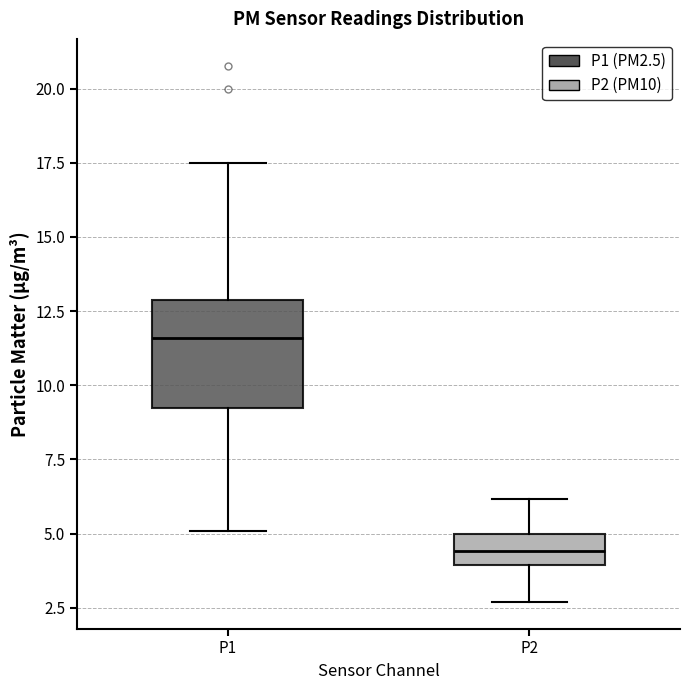

Where is the lower edge of the box for P2 on the y-axis? The values are not printed on the chart, so give them approximately, as read against the axis.

4.0